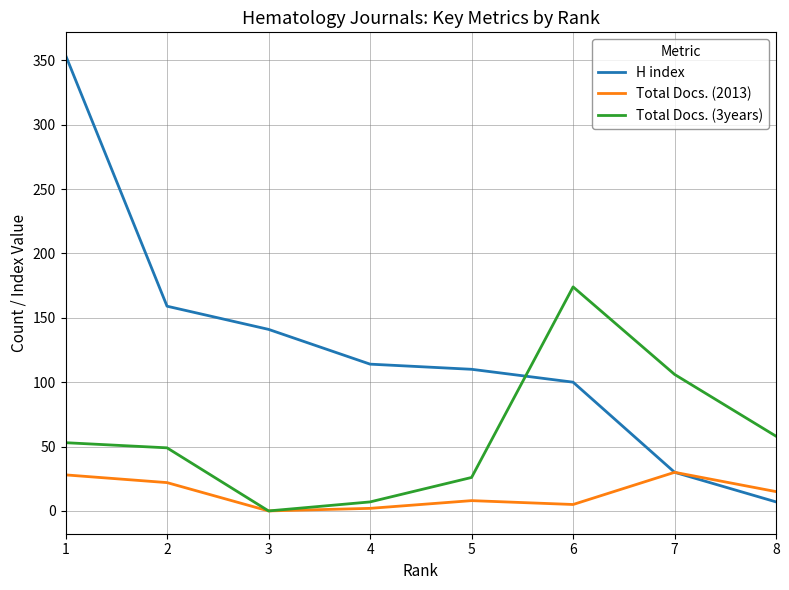

At which category does the chart reach its peak across all series?

1